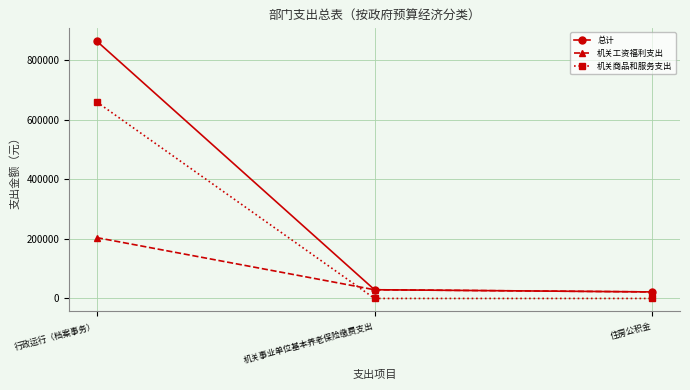

What is the average value of the 机关工资福利支出 series?

85198.2